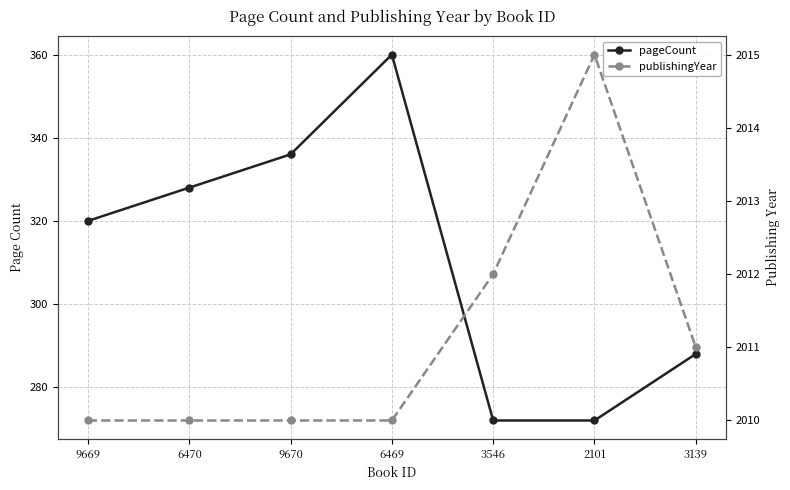

The value of pageCount at 3139 is 288. True or false?

True